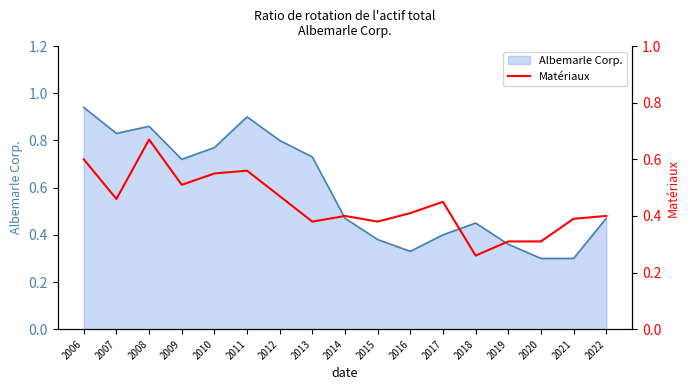

What is the change in value from 2012 to 2019?

-0.2